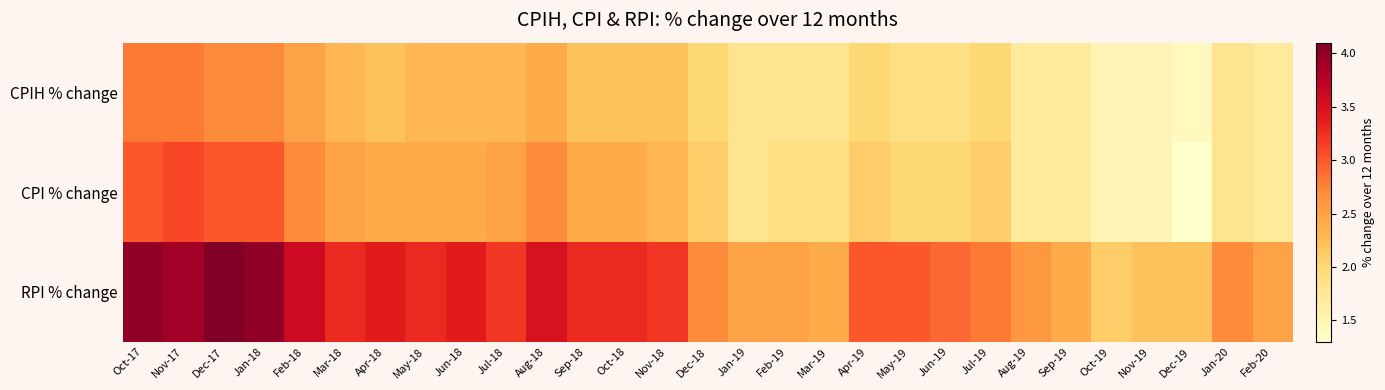

Between Oct-17 and Sep-19, which series saw the biggest shift?

RPI % change